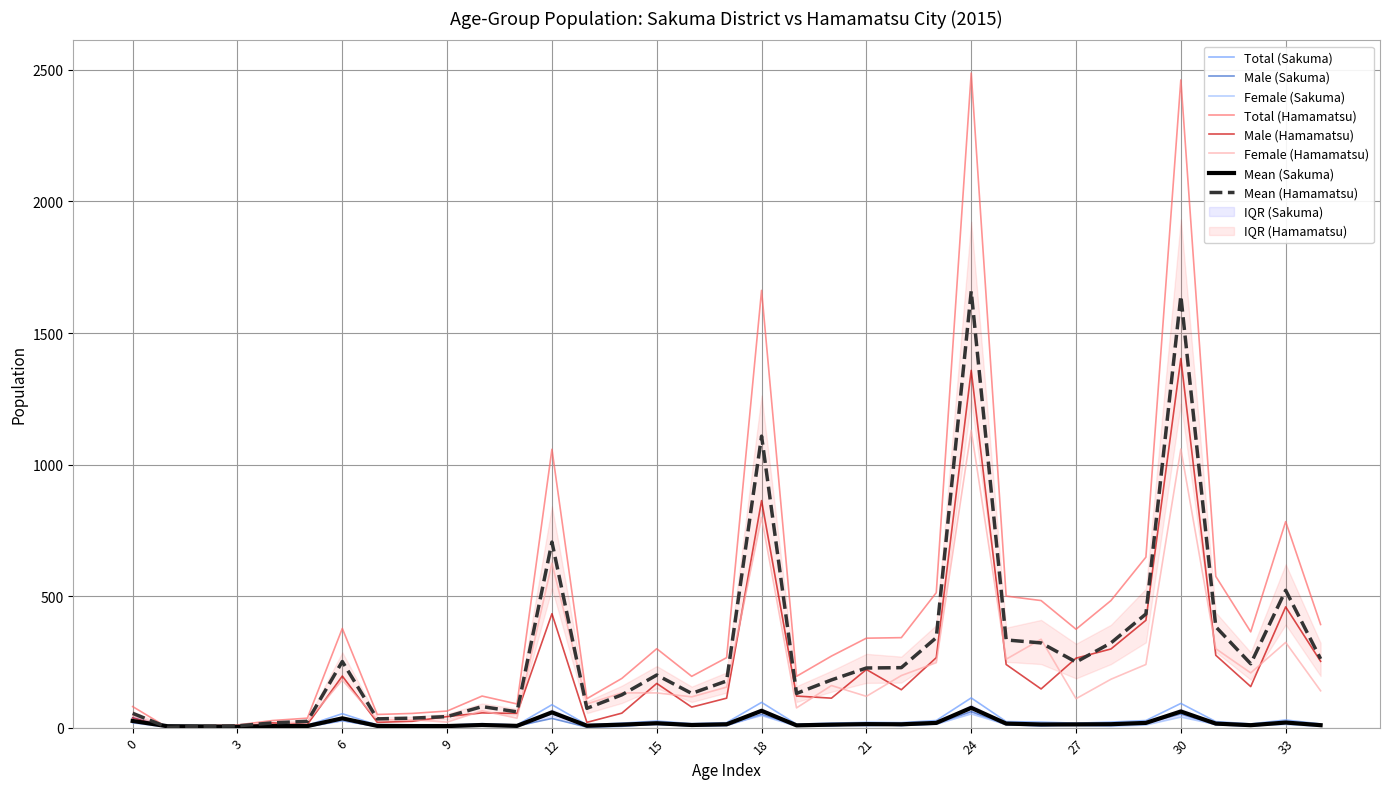

What is the difference between the Female (Hamamatsu) values at 31 and 3?

292